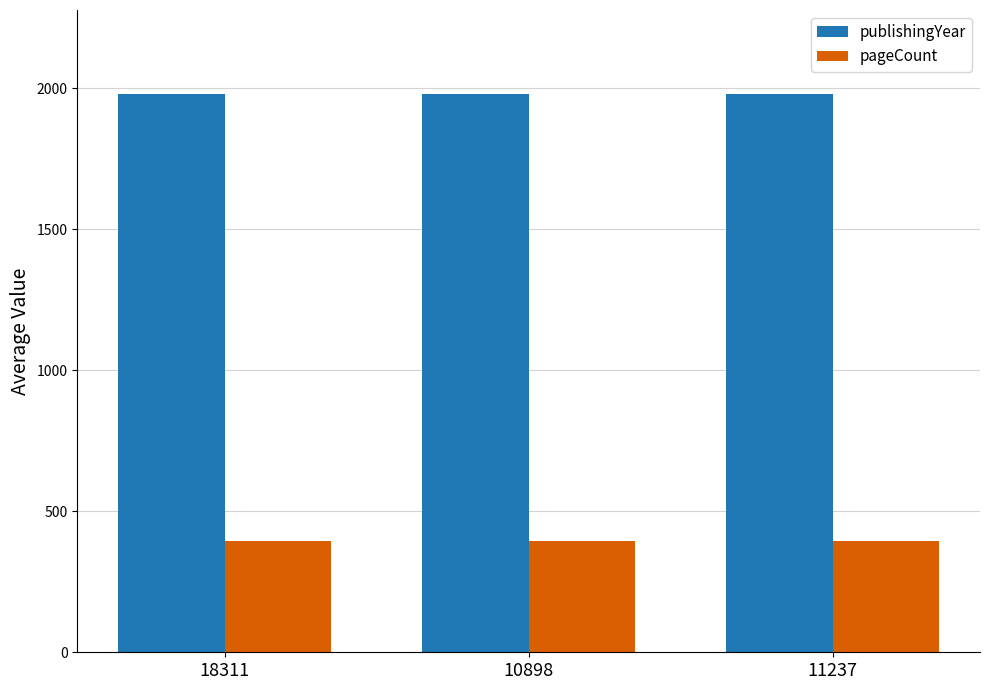

Where does the publishingYear series first go above 1980?

18311